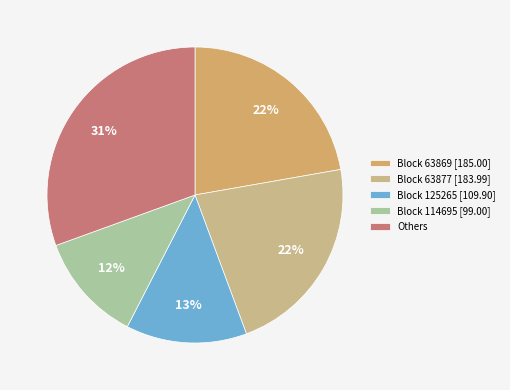

Which category has the smallest portion of the pie?

Block 114695 [99.00]